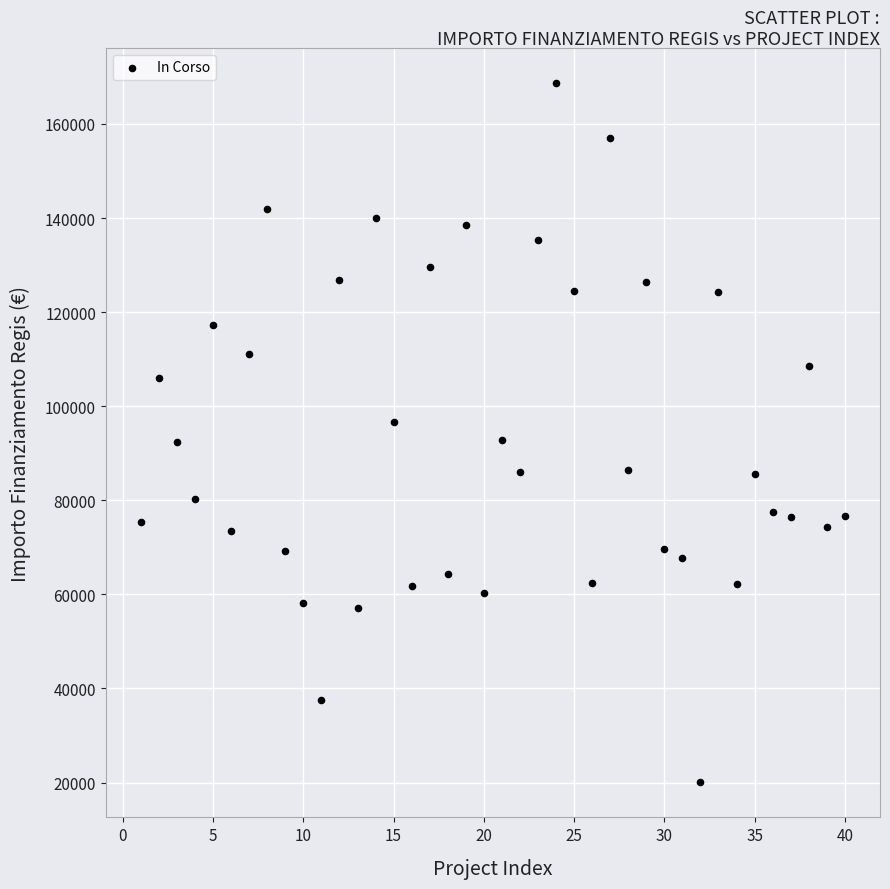

What is the range of X values (max minus min)?

39.0